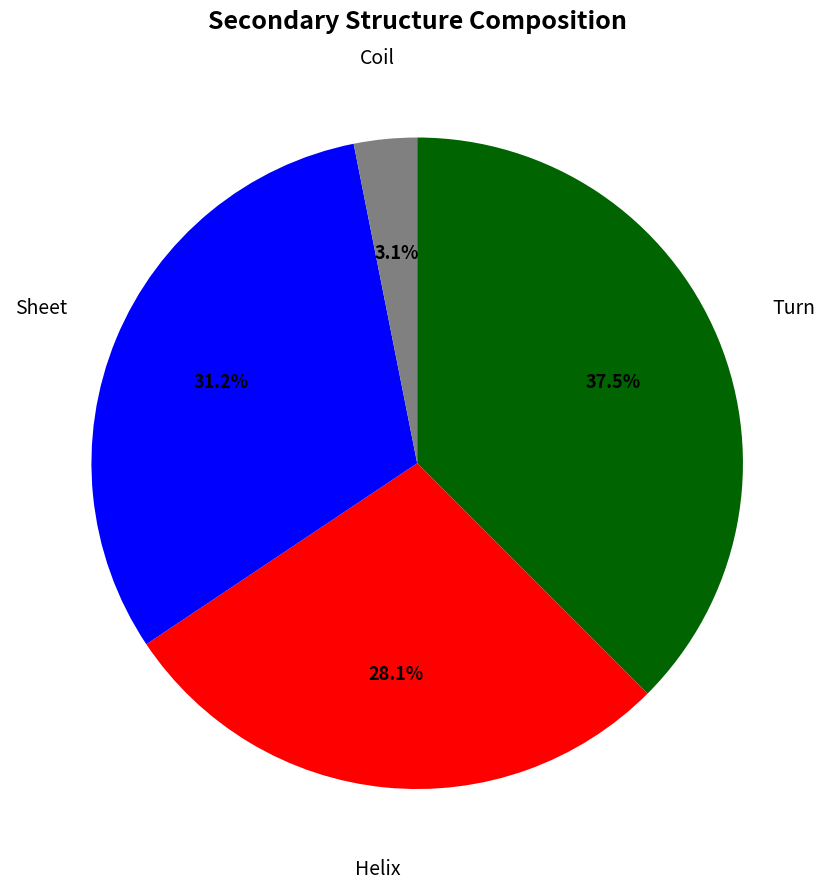

Is there any slice that represents more than half of the pie?

No